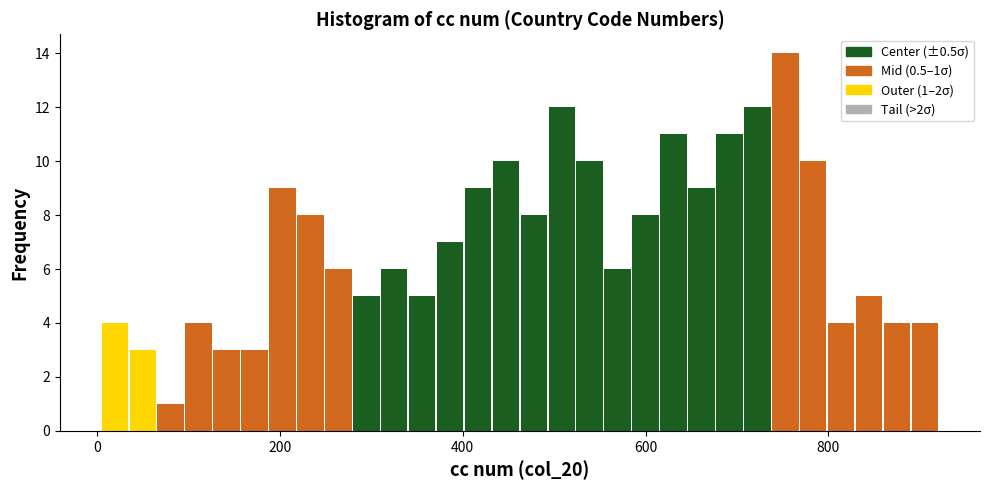

Read against the x-axis, roughly where is the centre of the tallest bar?

760